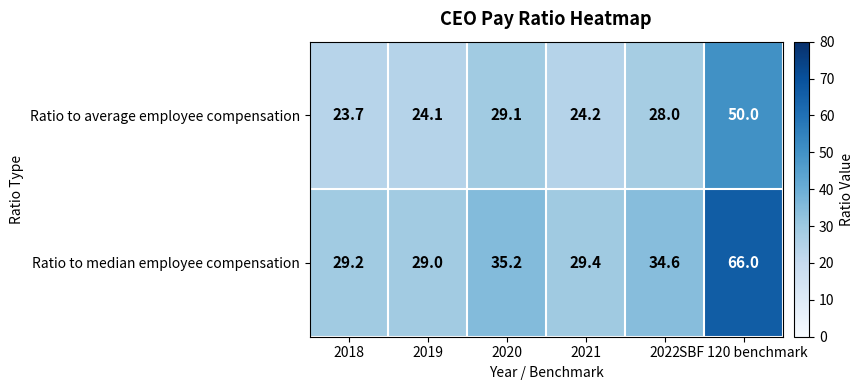

What is the difference between the maximum and second lowest values in the Ratio to average employee compensation series?

25.9